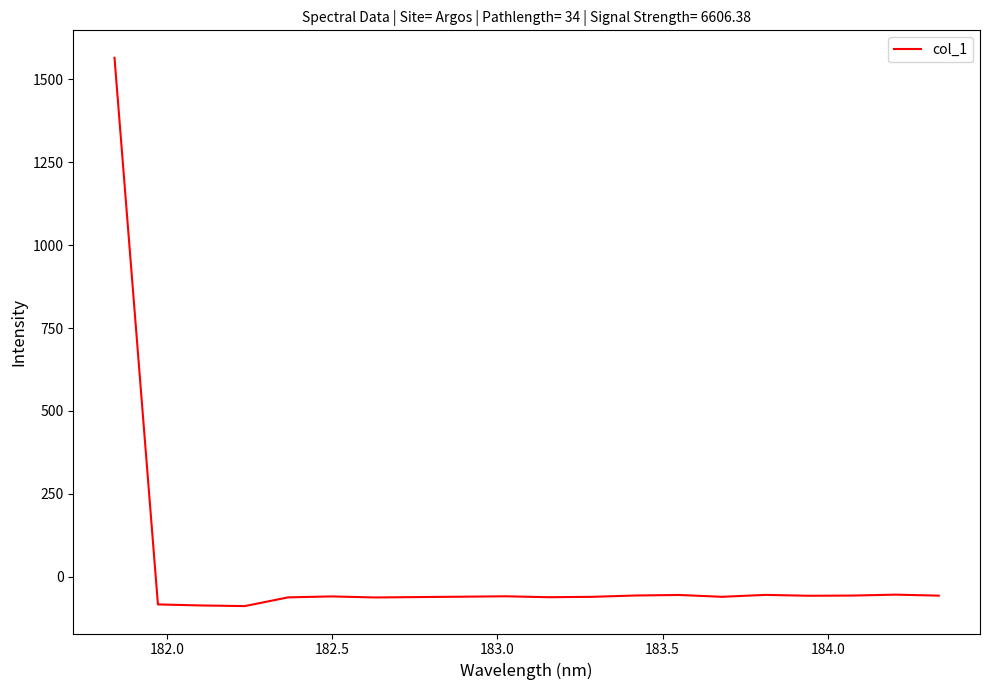

What is the difference between the maximum and minimum values?

1654.0